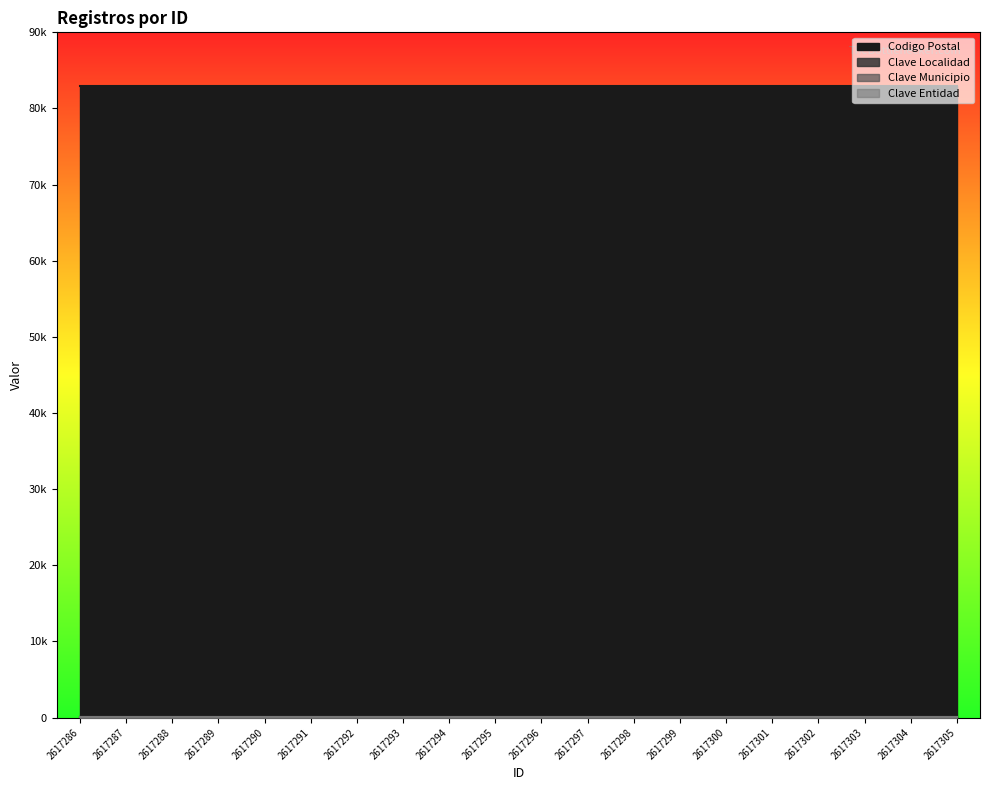

Which series has the largest range (max minus min)?

Codigo Postal